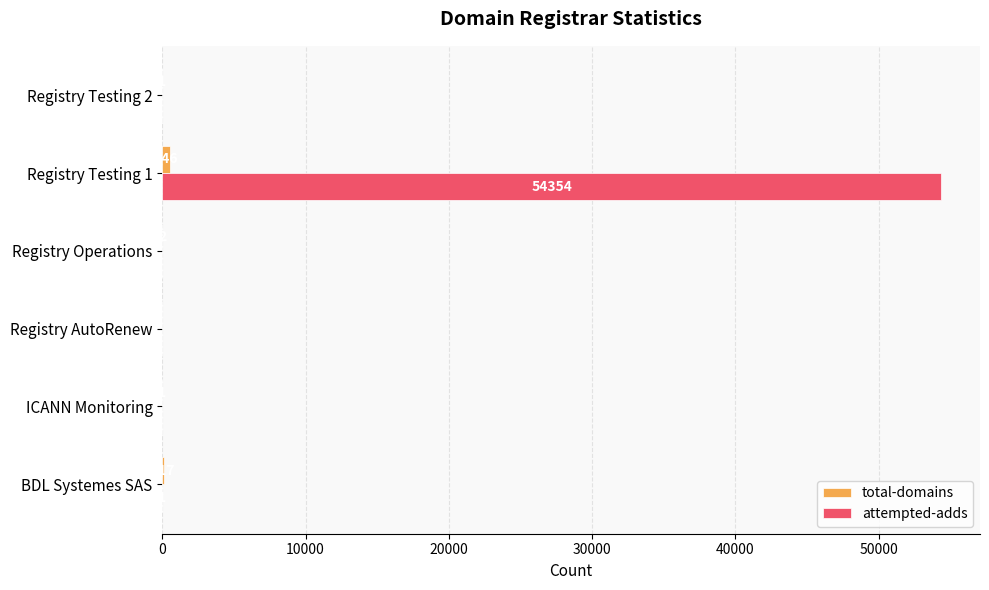

Which label corresponds to the largest value in the chart?

Registry Testing 1